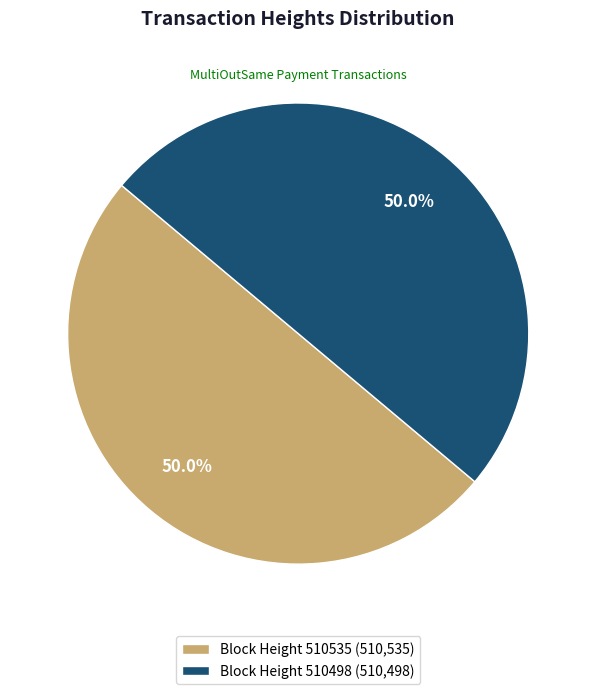

What percentage is NOT represented by Block Height 510535 (510,535)?

50.0%